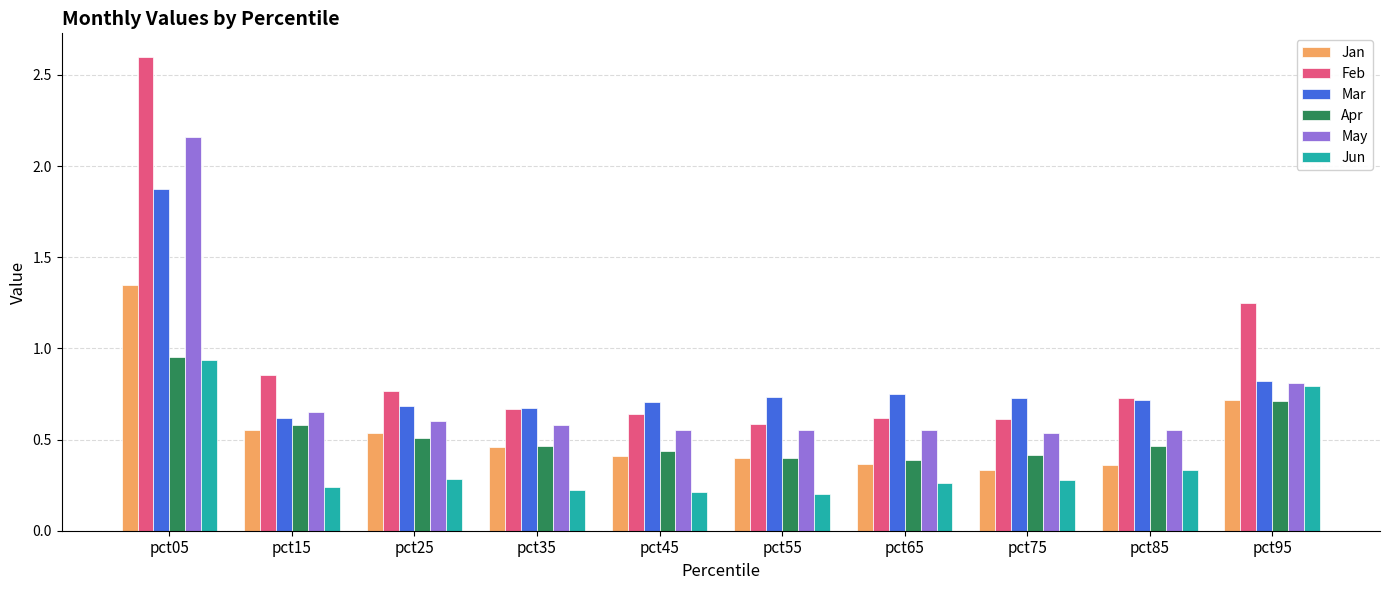

What is the difference between the highest and lowest values at pct05?

1.7